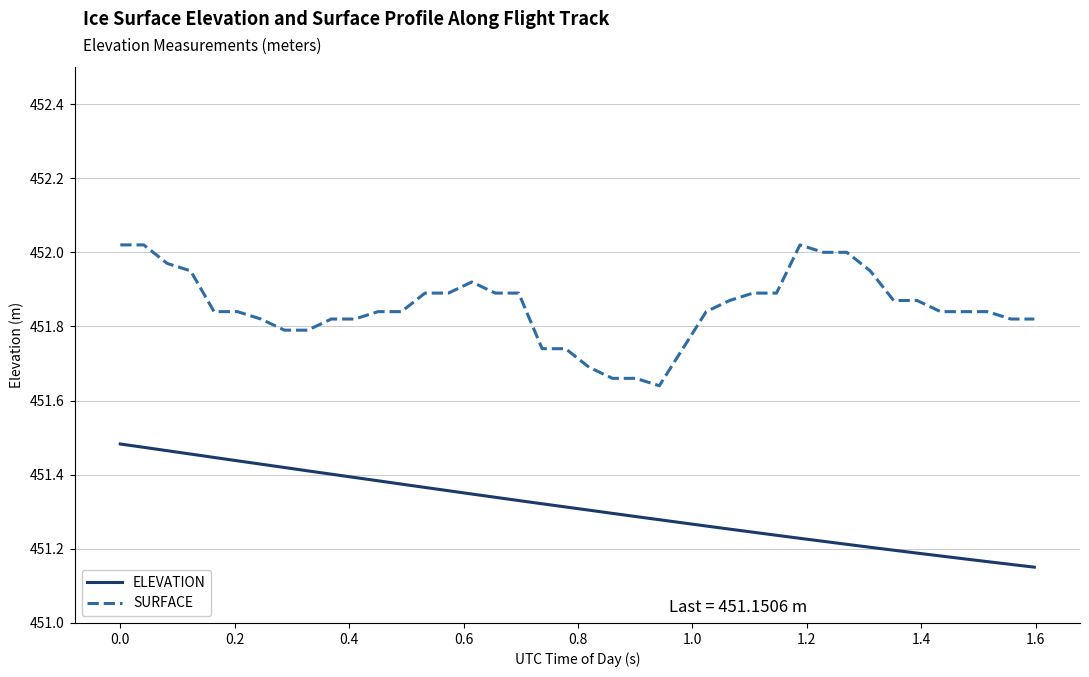

At how many categories does at least one series exceed 451?

40